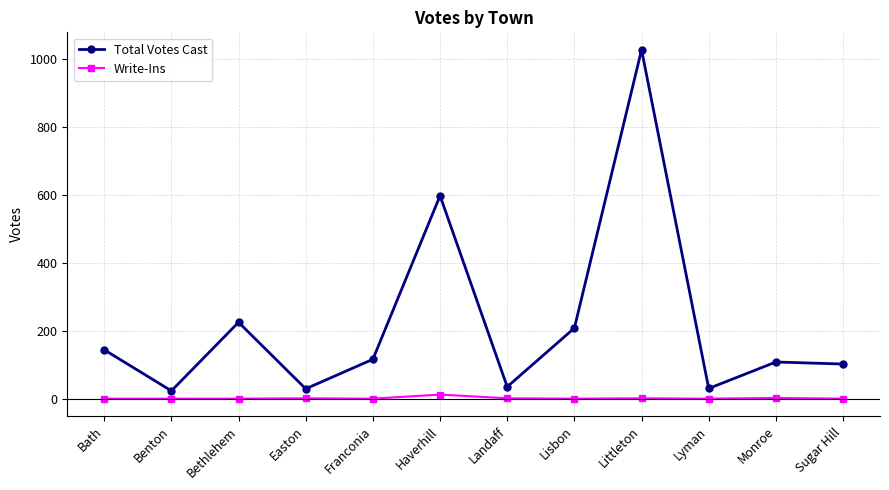

Rank the series by their average value, from lowest to highest.

Write-Ins, Total Votes Cast